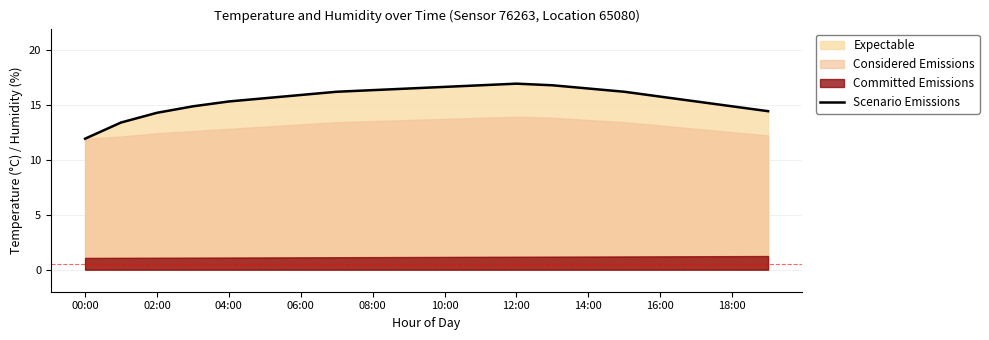

True or false: Scenario Emissions has a value of 15.9 at 06:00.

True